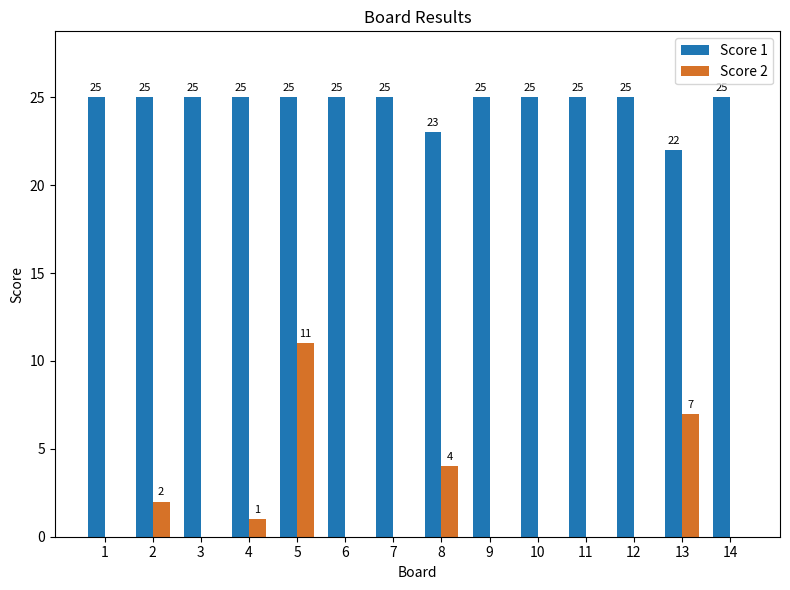

What is the total value across all series at 2?

27